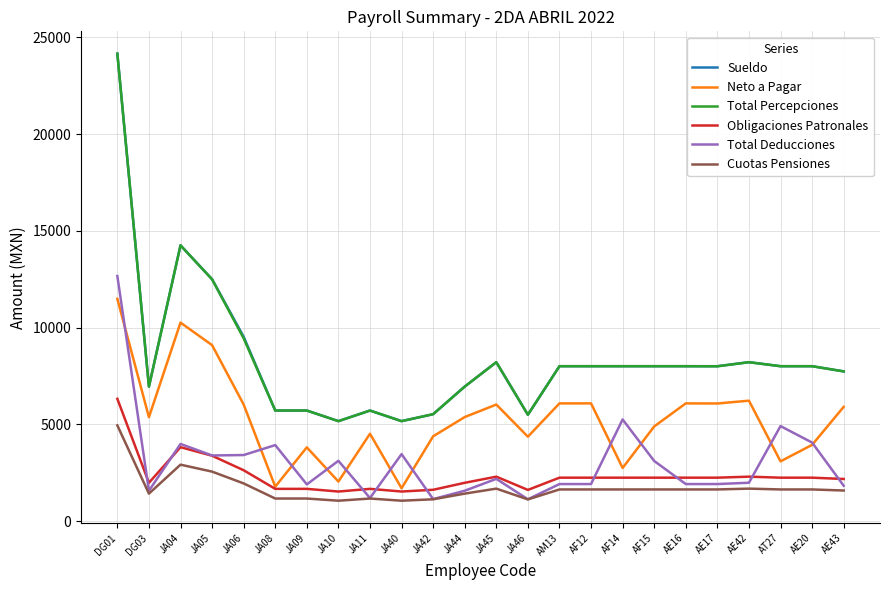

At which category is the sum across all series the highest?

DG01